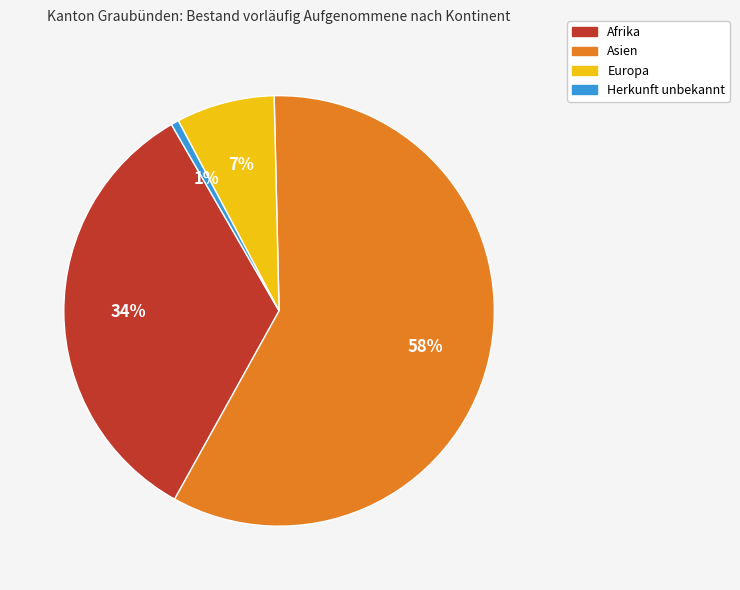

Is the sum of Herkunft unbekannt and Afrika greater than half?

No